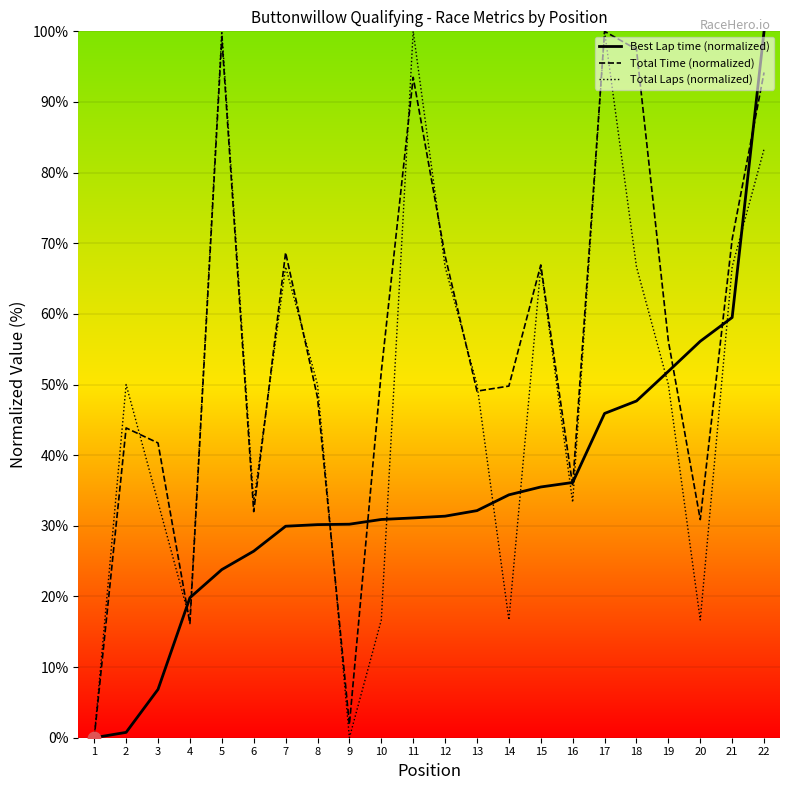

Which series contains the highest Y value?

Best Lap time (normalized)